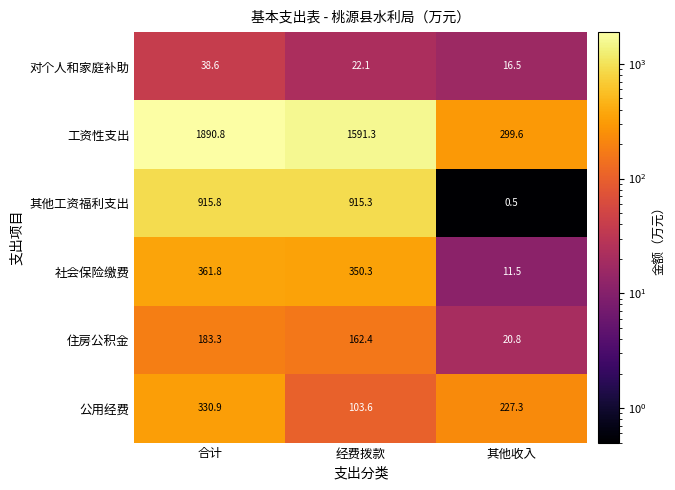

Which series changed the most between 经费拨款 and 其他收入?

工资性支出